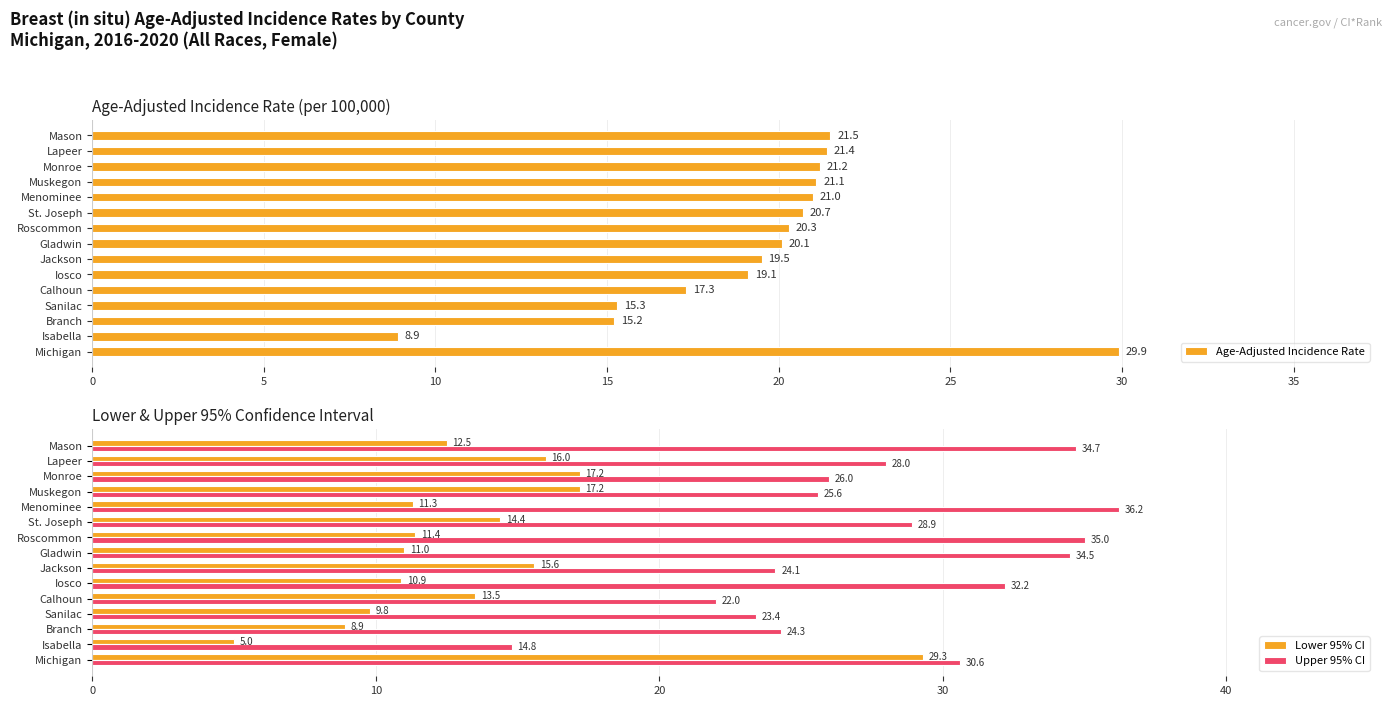

Reading left to right, list all the values displayed in this chart.

Age-Adjusted Incidence Rate: 29.9	8.9	15.2	15.3	17.3	19.1	19.5	20.1	20.3	20.7	21.0	21.1	21.2	21.4	21.5
Lower 95% CI: 29.3	5.0	8.9	9.8	13.5	10.9	15.6	11.0	11.4	14.4	11.3	17.2	17.2	16.0	12.5
Upper 95% CI: 30.6	14.8	24.3	23.4	22.0	32.2	24.1	34.5	35.0	28.9	36.2	25.6	26.0	28.0	34.7